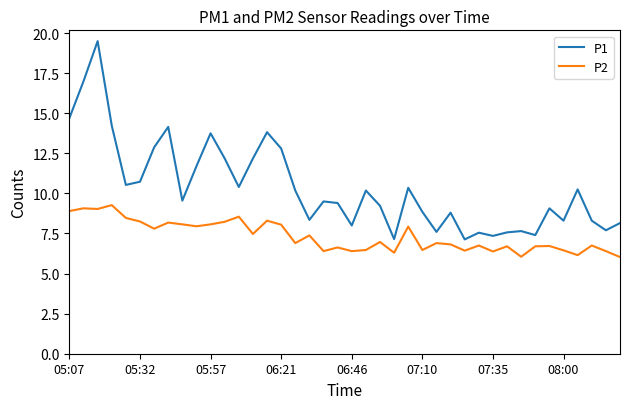

What is the minimum value for P1?

7.1